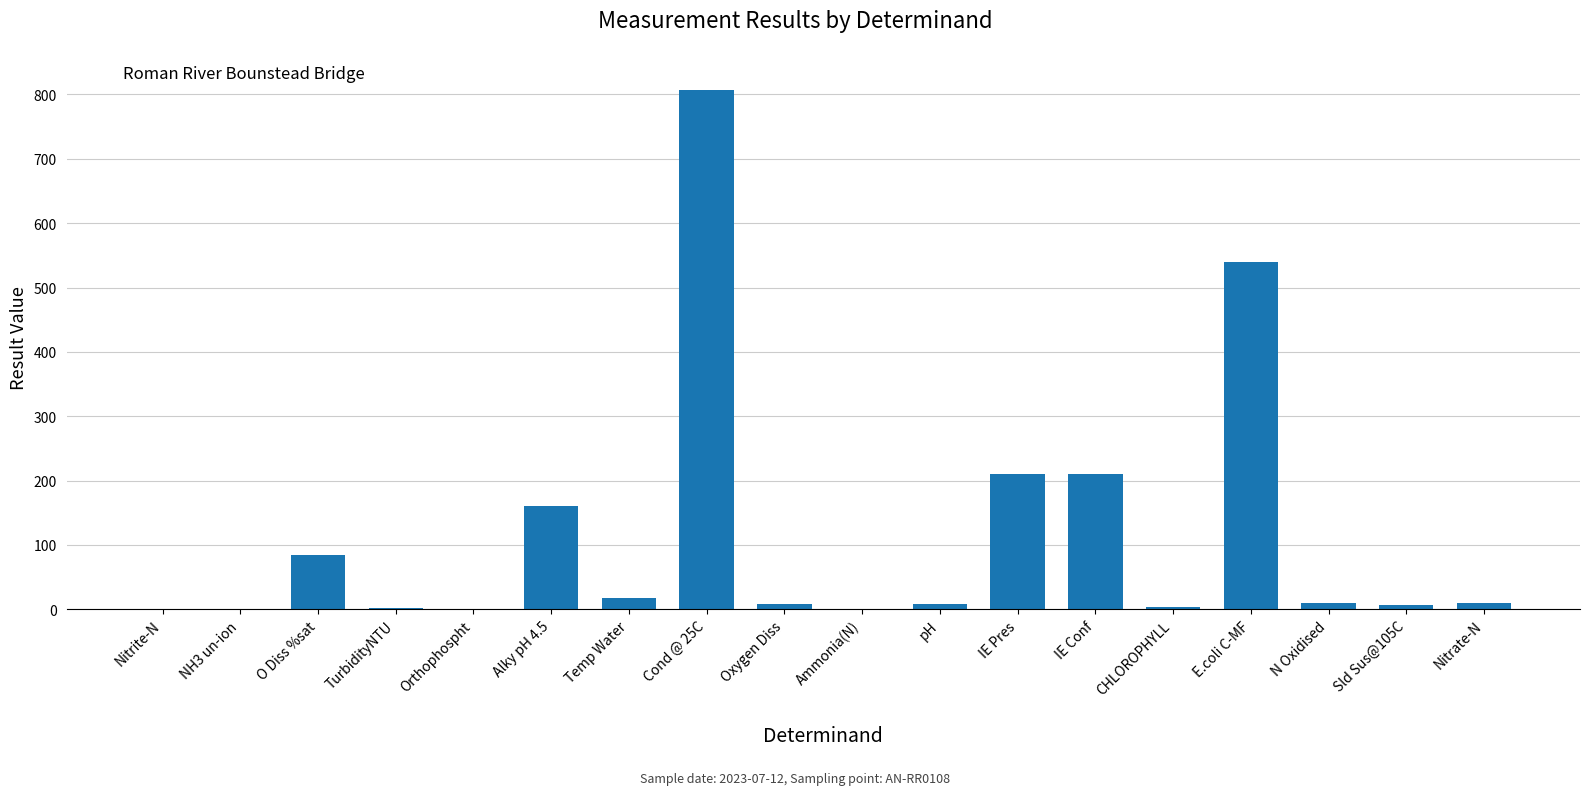

What is the change in value from Orthophospht to CHLOROPHYLL?

+2.6